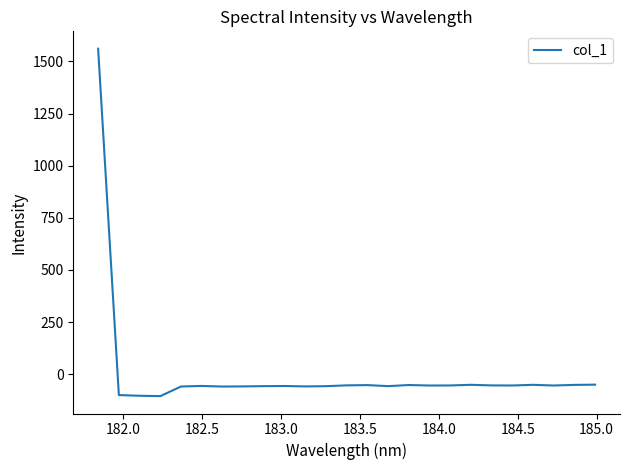

What is the smallest value displayed?

-105.2